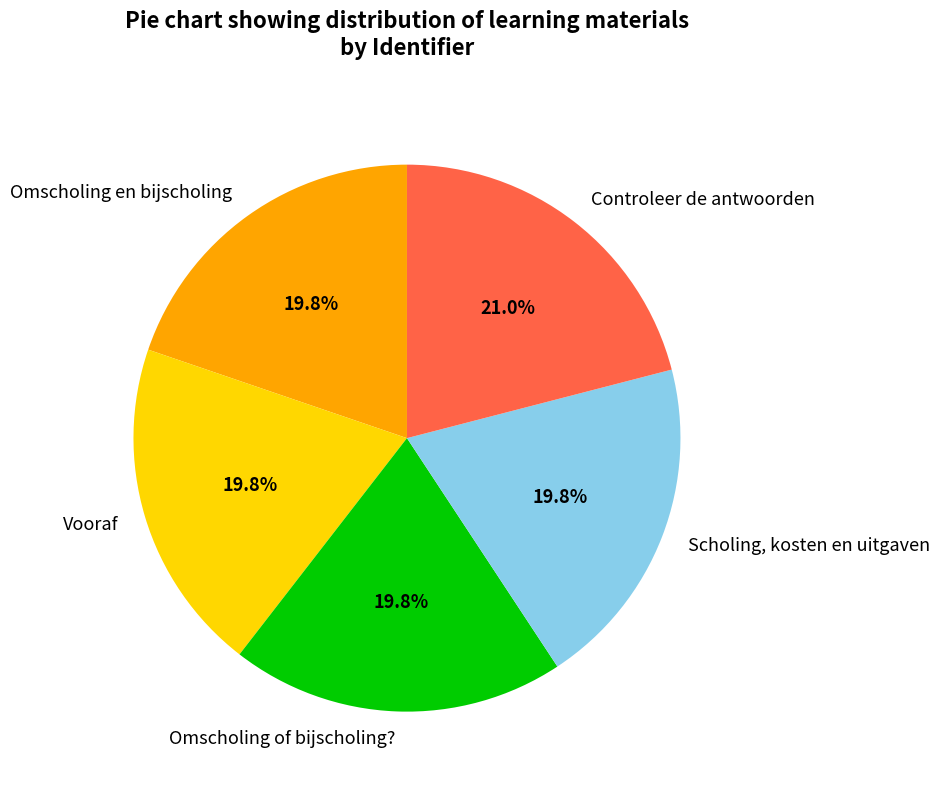

Is it true that Omscholing en bijscholing is 20% of the pie?

True